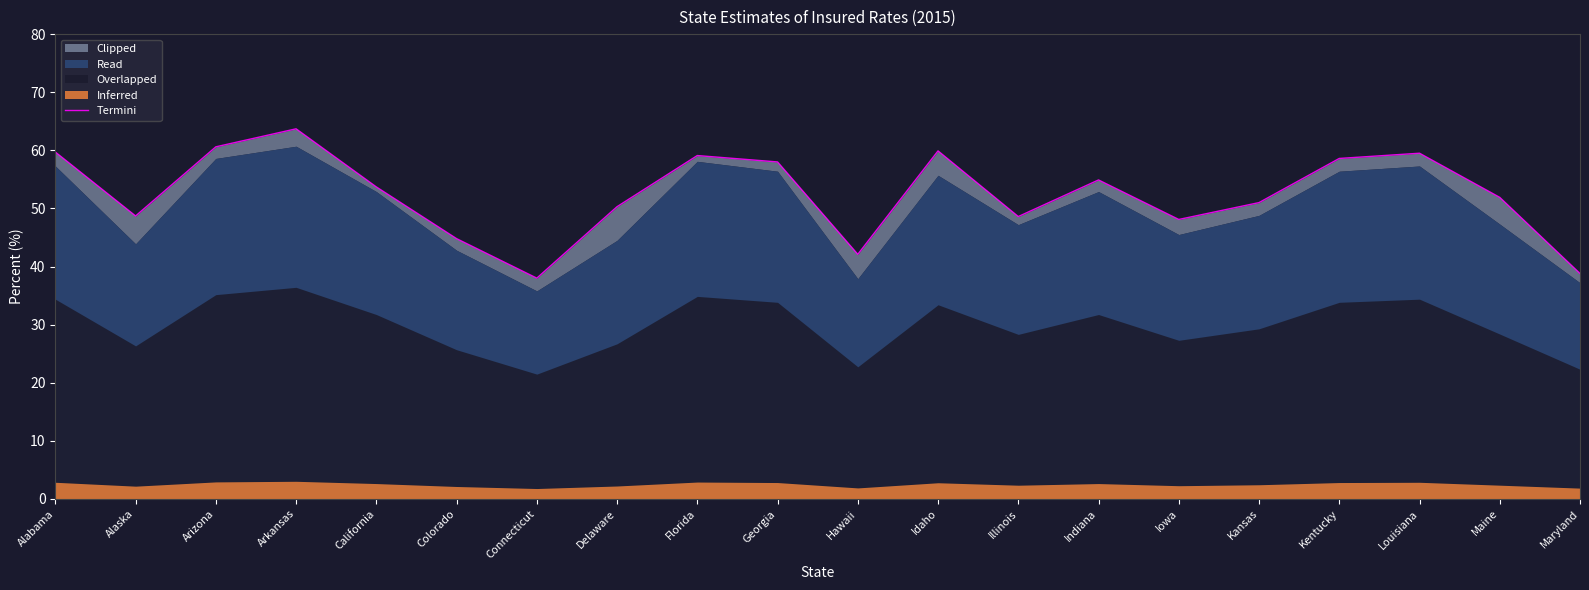

What is the average value?

52.5